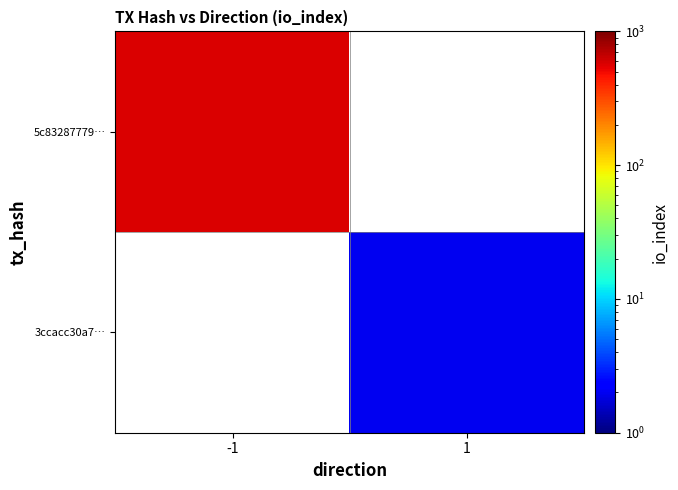

Where is 5c83287779… nearest to the value 571?

-1